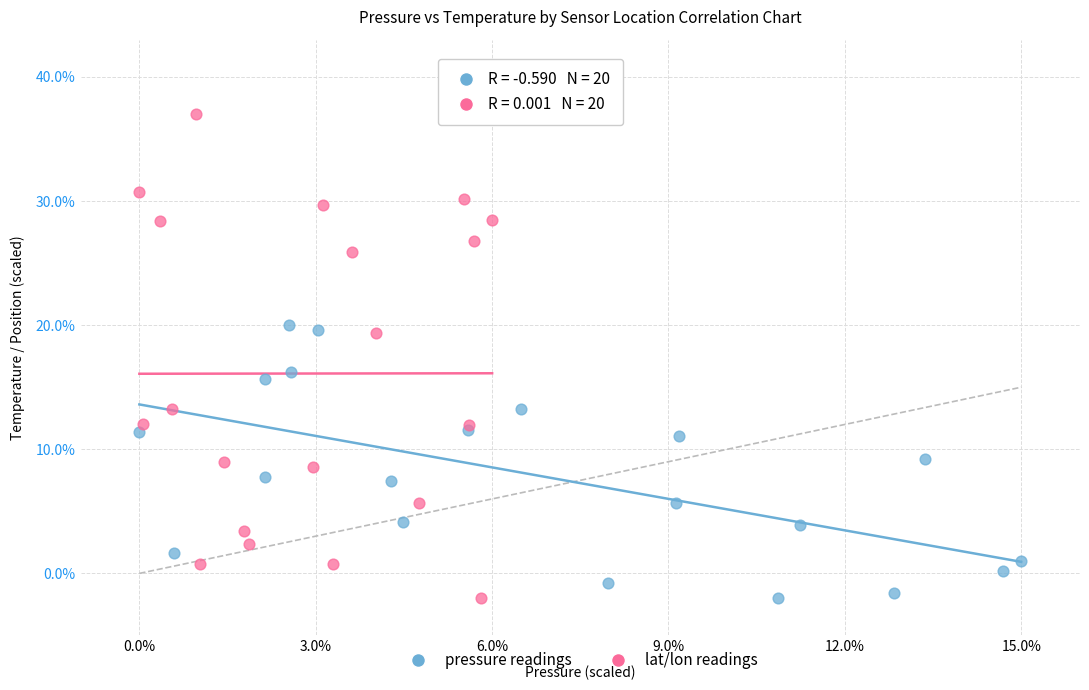

Which series has the largest Y range (max minus min)?

lat/lon readings